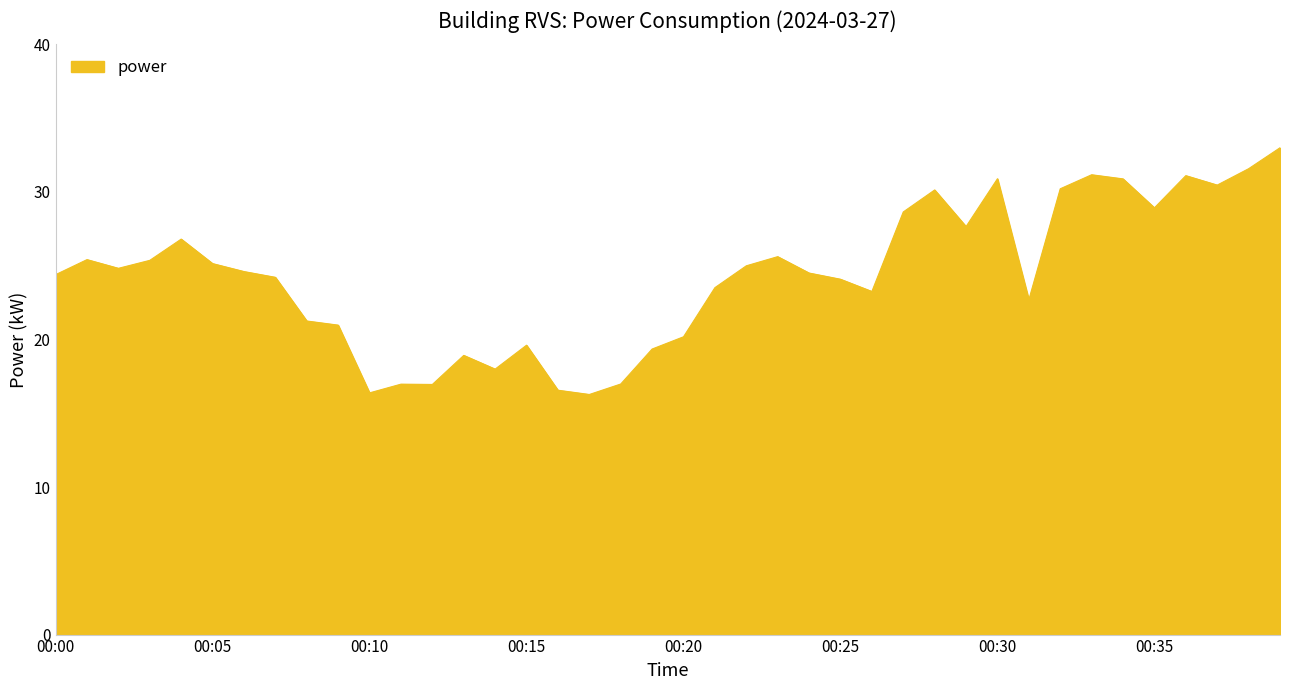

What is the smallest value displayed?

16.3